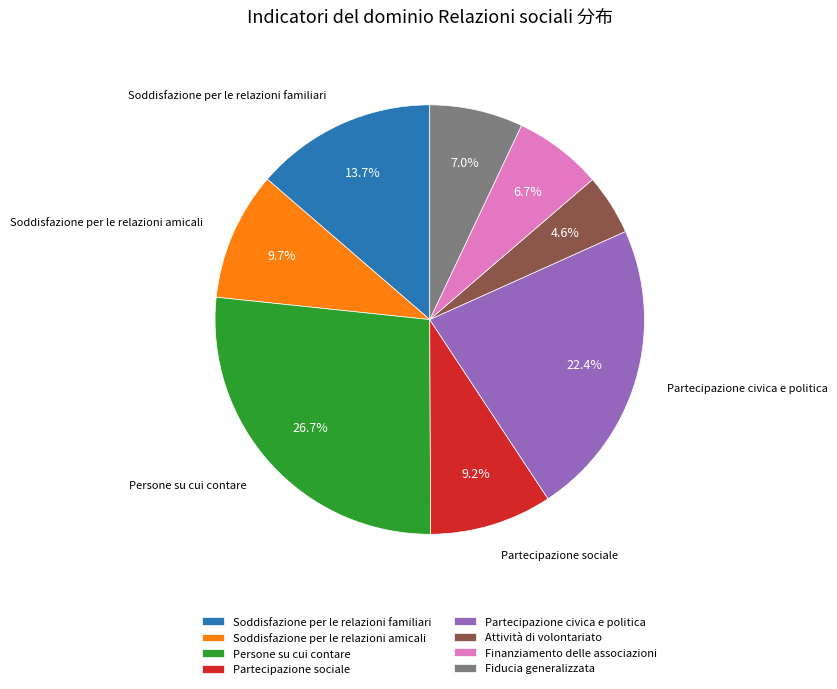

What percentage is NOT represented by Finanziamento delle associazioni?

93.3%